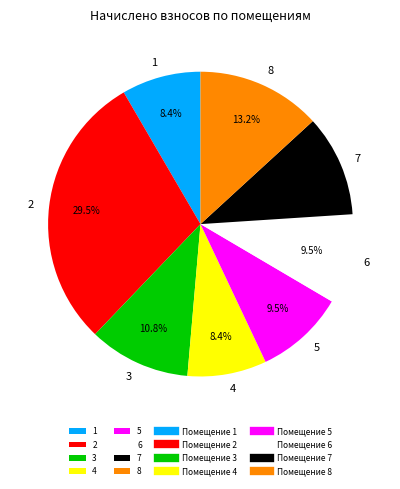

Between 5 and 7, which is larger?

7